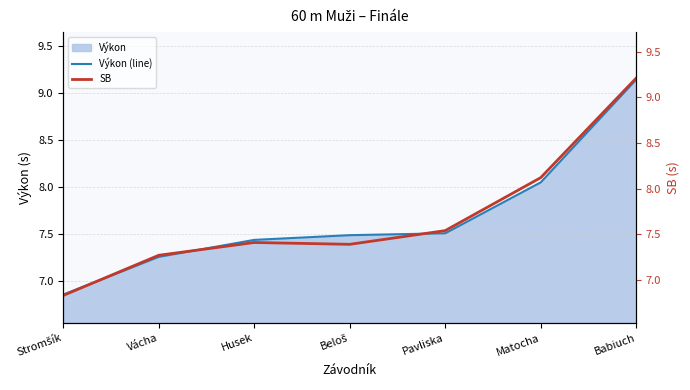

Reading right to left, extract all data points from this chart.

Výkon (line): Babiuch=9.1	Matocha=8.1	Pavliska=7.5	Beloš=7.5	Husek=7.4	Vácha=7.3	Stromšík=6.9
SB: Babiuch=9.2	Matocha=8.1	Pavliska=7.5	Beloš=7.4	Husek=7.4	Vácha=7.3	Stromšík=6.8